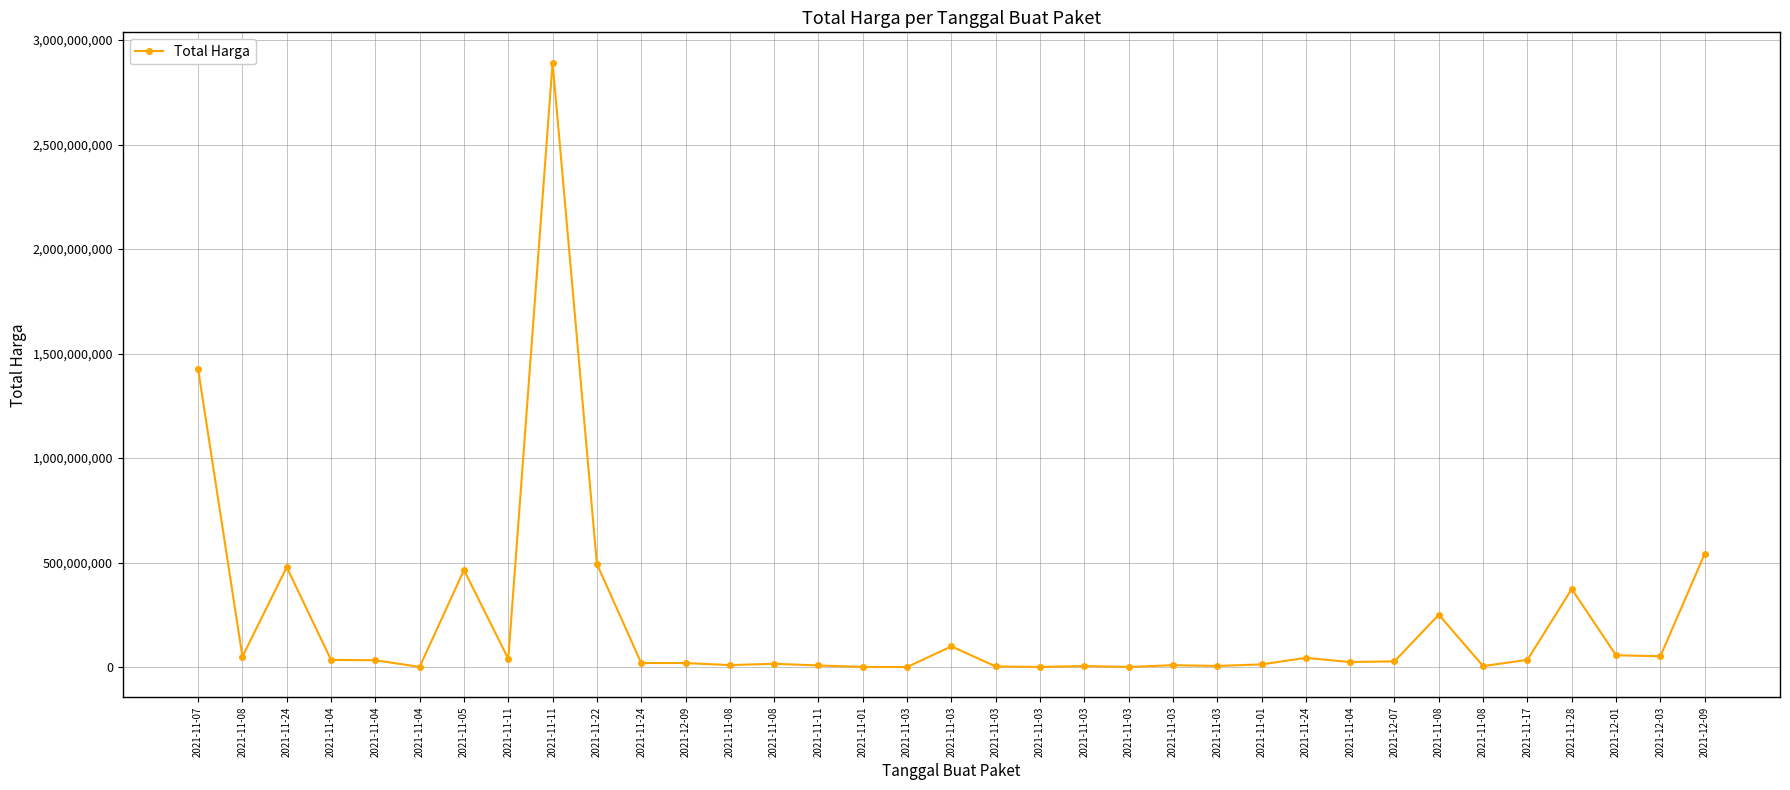

What is the difference between the values at 2021-11-01 and 2021-11-03?

4338600